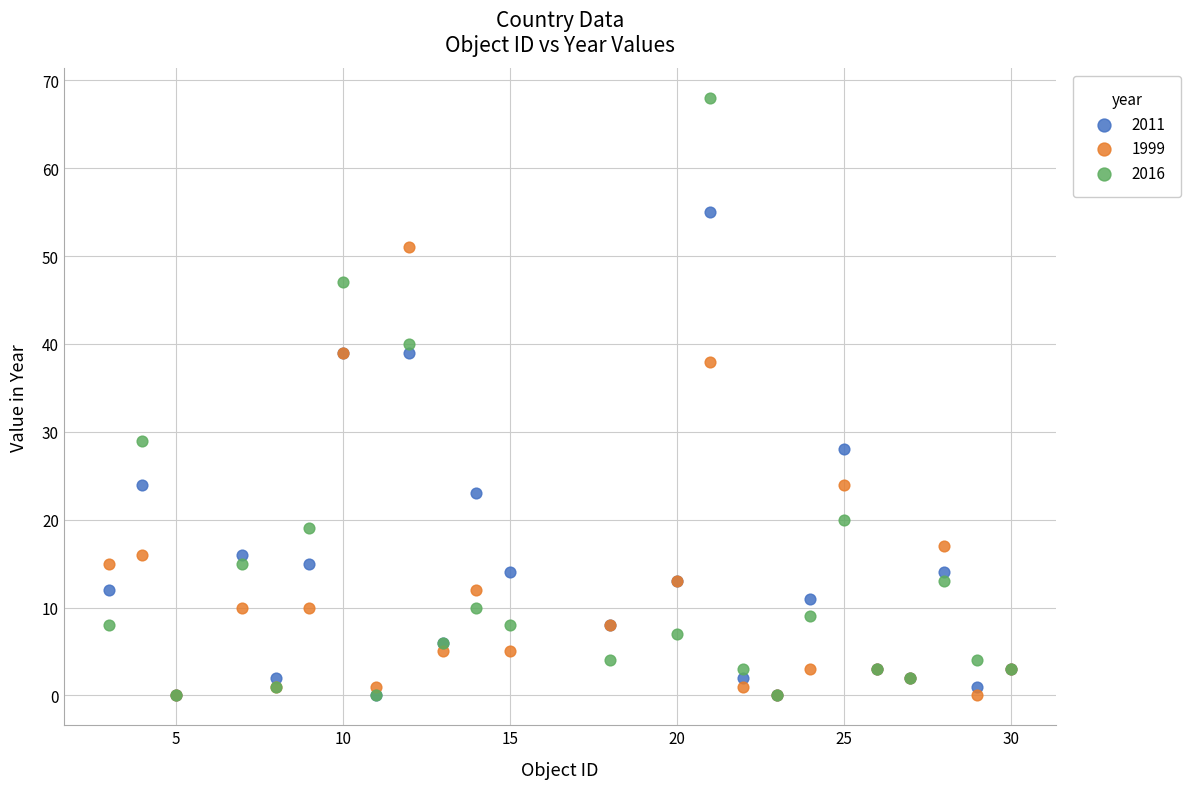

Which series reaches the maximum Y coordinate?

2016